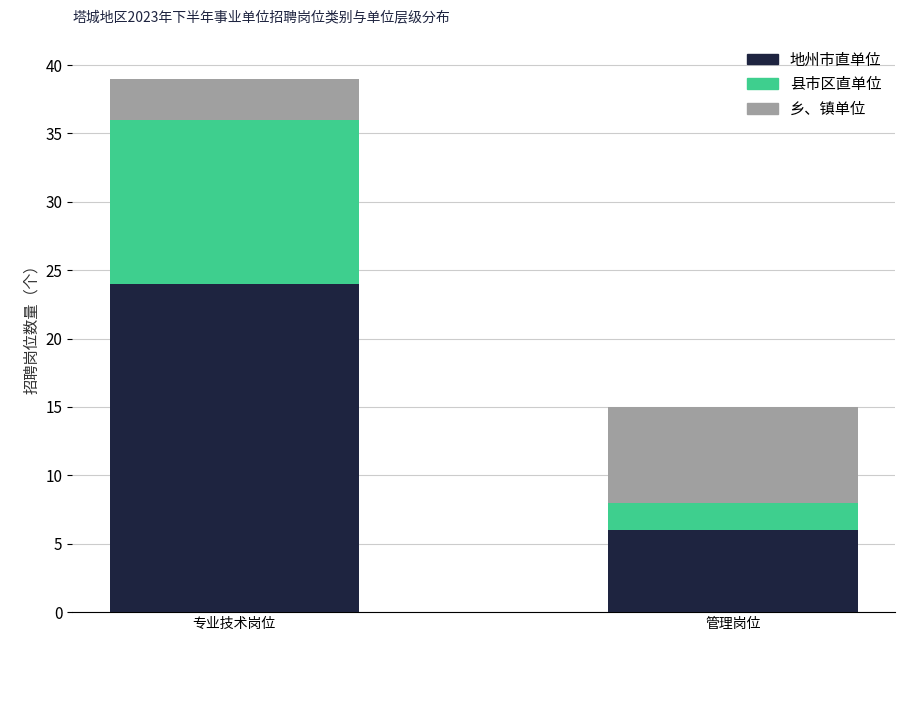

At which category is the sum across all series the highest?

专业技术岗位